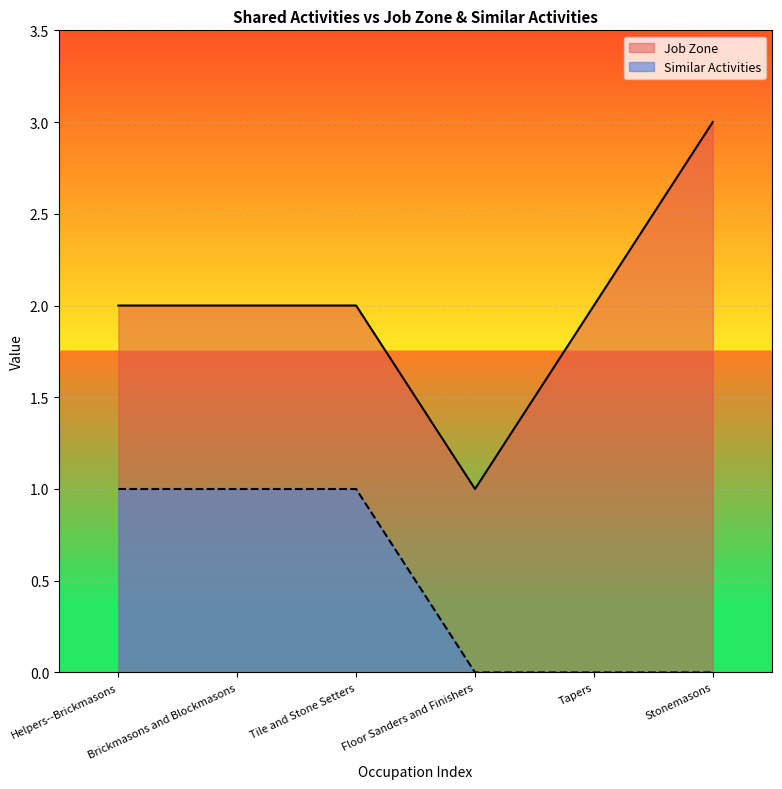

True or false: Similar Activities has more than 1 interior local peaks.

False